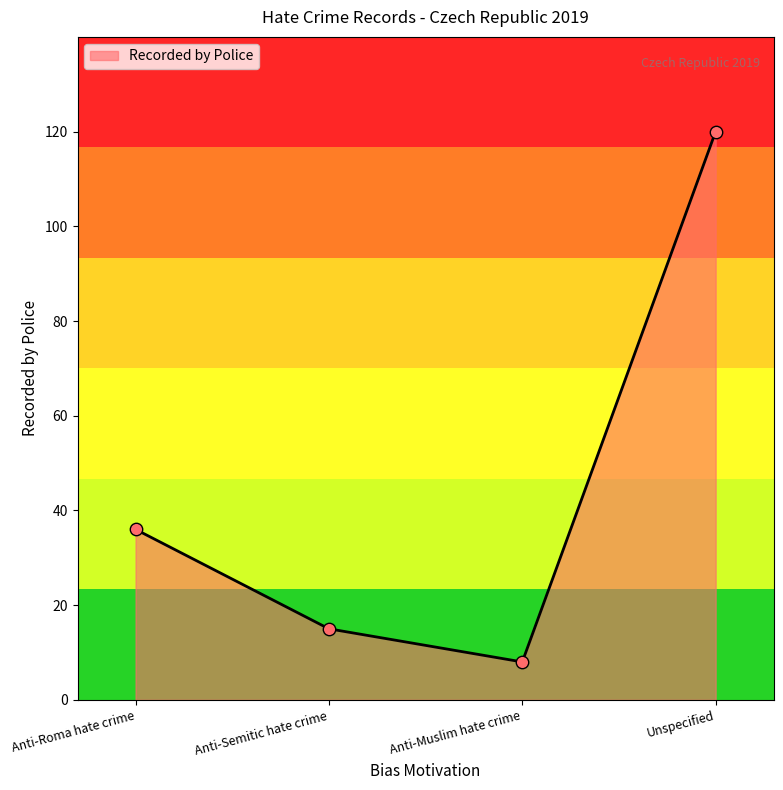

What is the change in value from Anti-Roma hate crime to Anti-Semitic hate crime?

-21